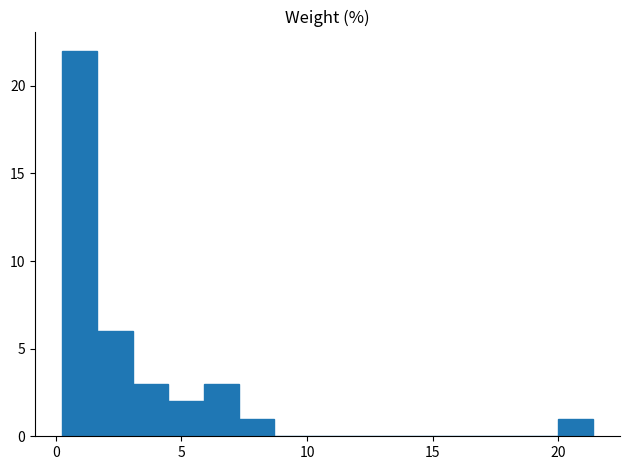

Read against the x-axis, roughly where is the centre of the tallest bar?

1.0